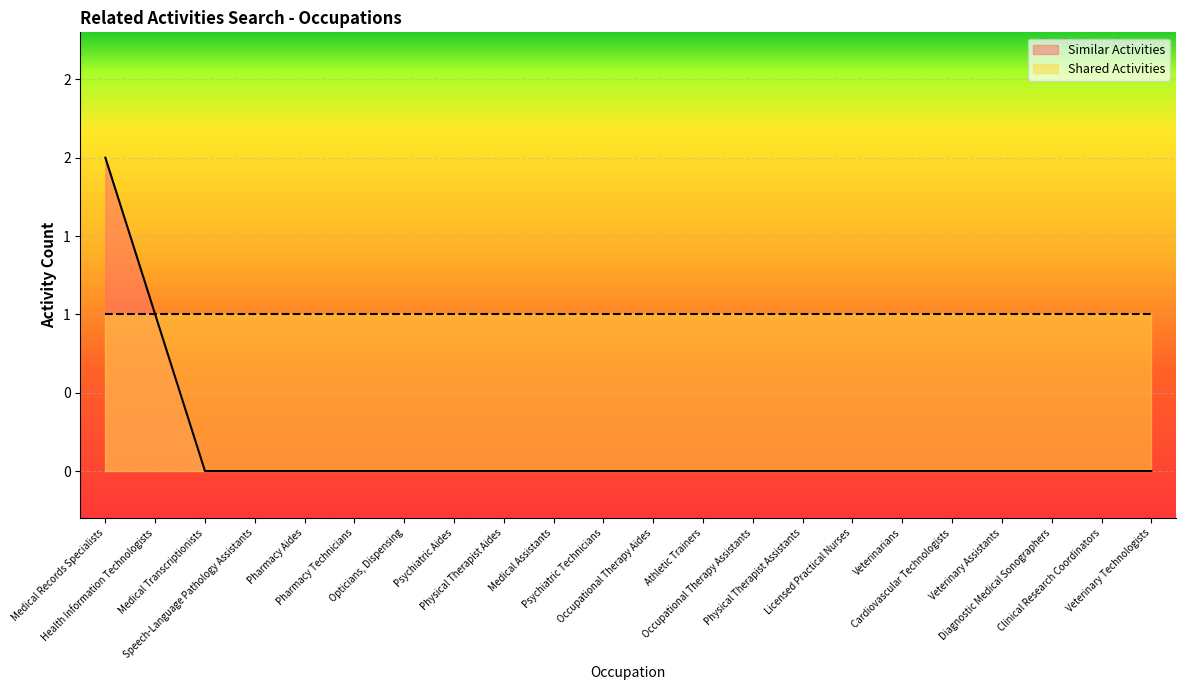

How many categories are shown in the chart?

22